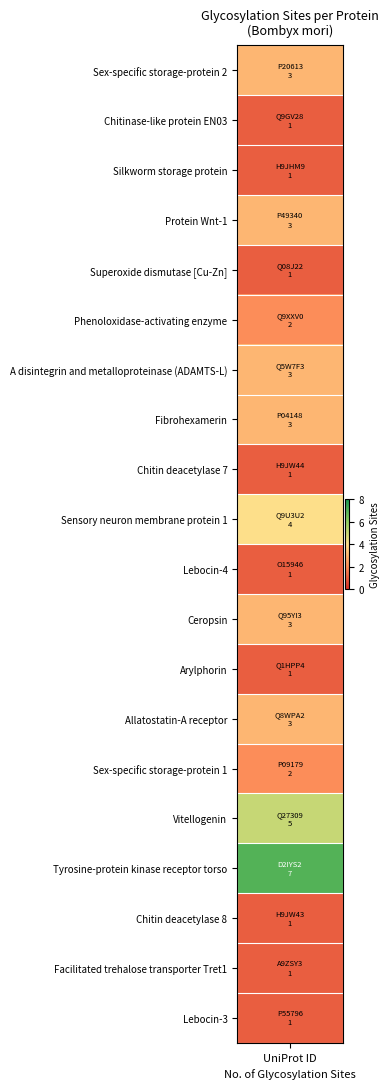

Reading left to right, what are all the values shown in this chart?

3	1	1	3	1	2	3	3	1	4	1	3	1	3	2	5	7	1	1	1